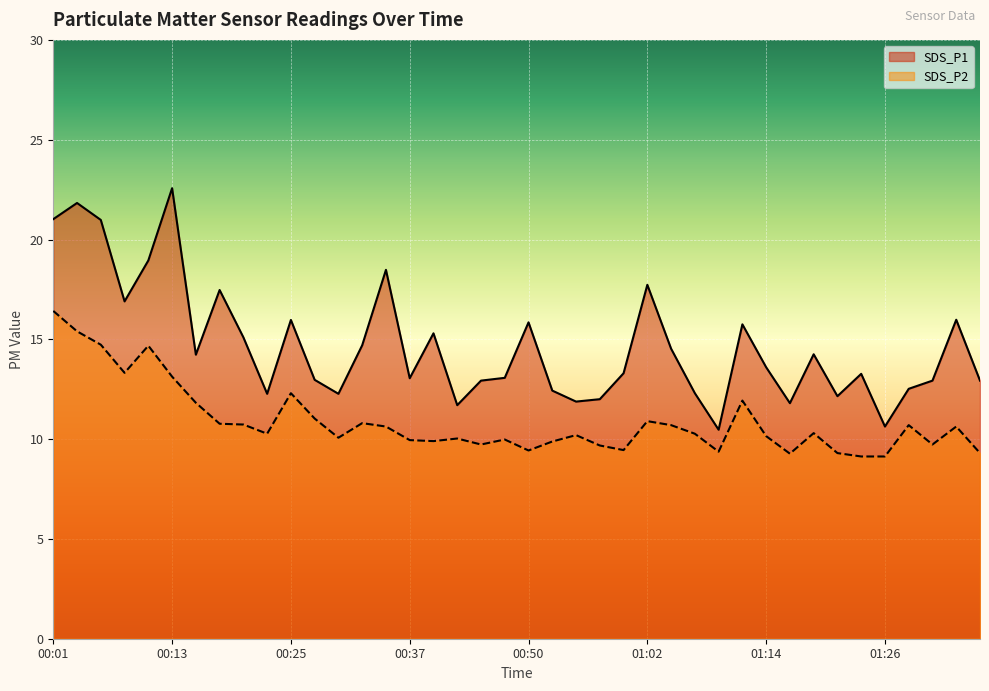

Reading left to right, list all the values displayed in this chart.

SDS_P1: 21.0	21.8	21.0	16.9	18.9	22.6	14.2	17.5	15.1	12.3	16.0	13.0	12.3	14.7	18.5	13.1	15.3	11.7	12.9	13.1	15.8	12.4	11.9	12.0	13.3	17.7	14.5	12.3	10.5	15.8	13.6	11.8	14.2	12.2	13.3	10.6	12.5	12.9	16.0	12.9
SDS_P2: 16.4	15.4	14.7	13.3	14.7	13.1	11.8	10.8	10.7	10.3	12.3	11.0	10.1	10.8	10.6	9.9	9.9	10.0	9.7	10.0	9.4	9.9	10.2	9.7	9.4	10.9	10.7	10.3	9.4	11.9	10.2	9.3	10.3	9.3	9.1	9.1	10.7	9.7	10.6	9.3